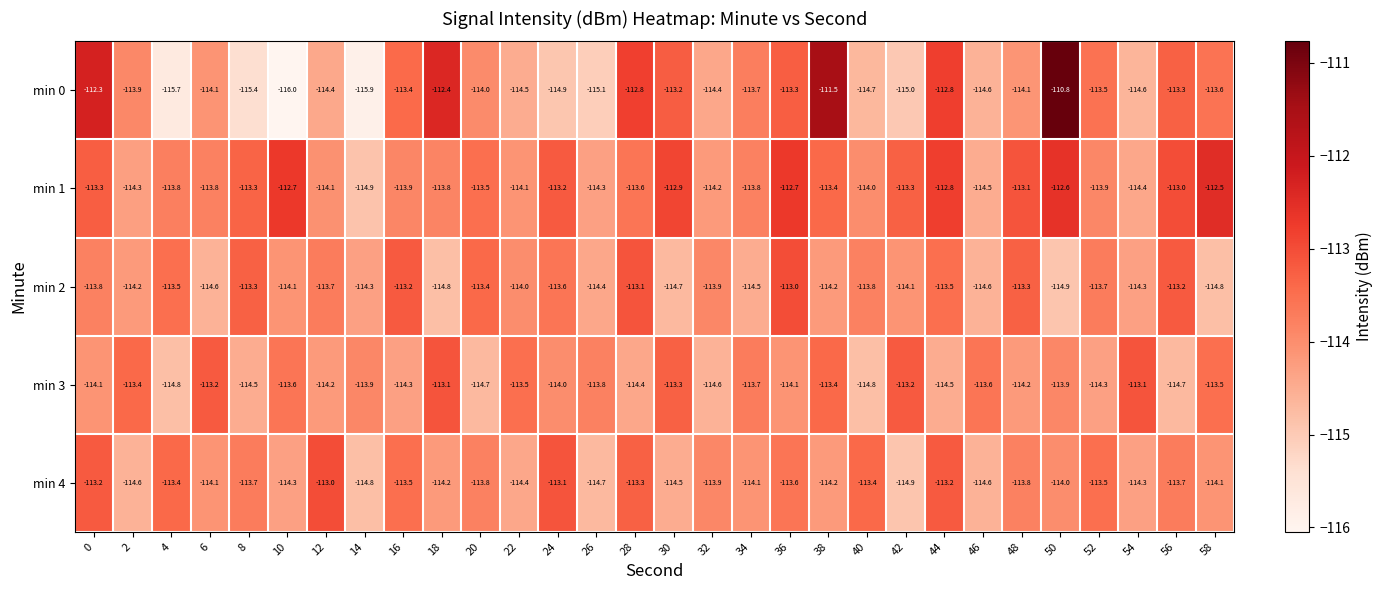

Which series changed the most between 8 and 58?

min 0